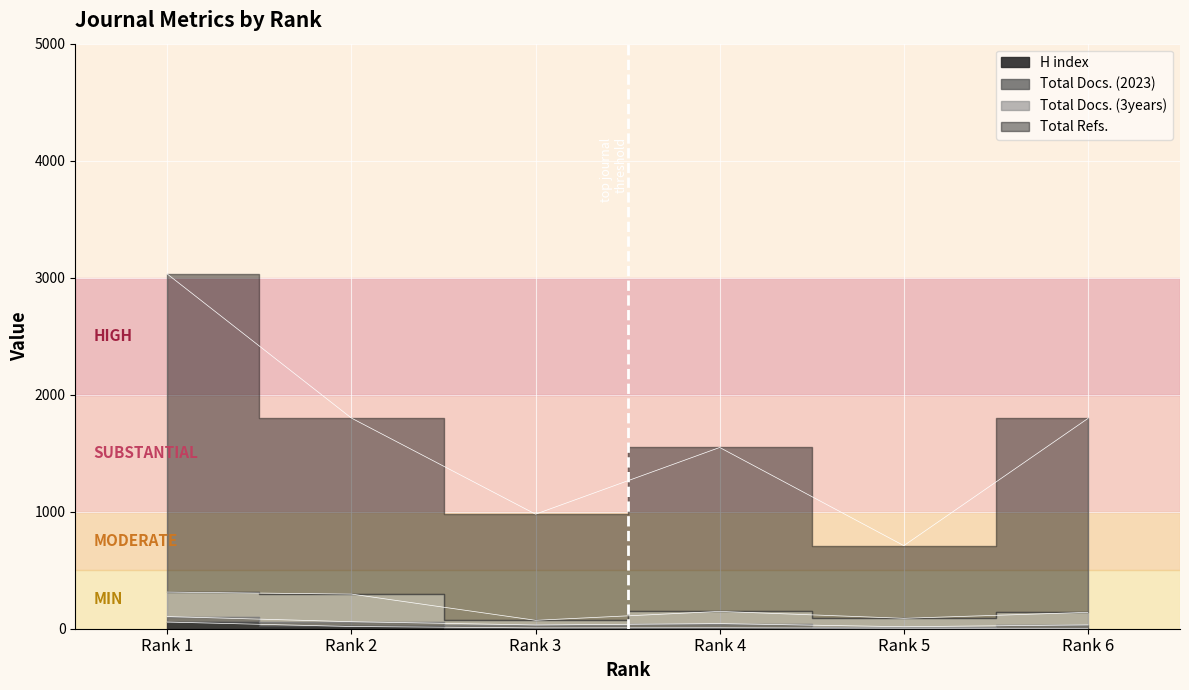

Which series has the widest spread of values?

Total Refs.